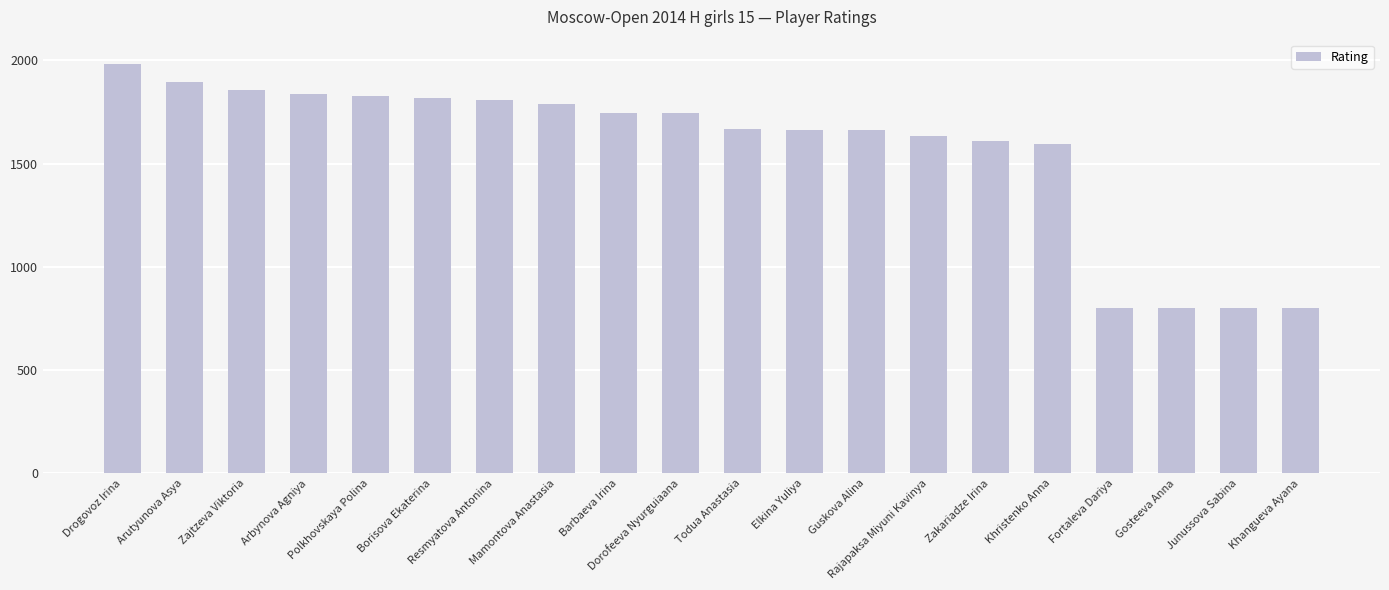

Is it true that the value at Barbaeva Irina is 460?

False